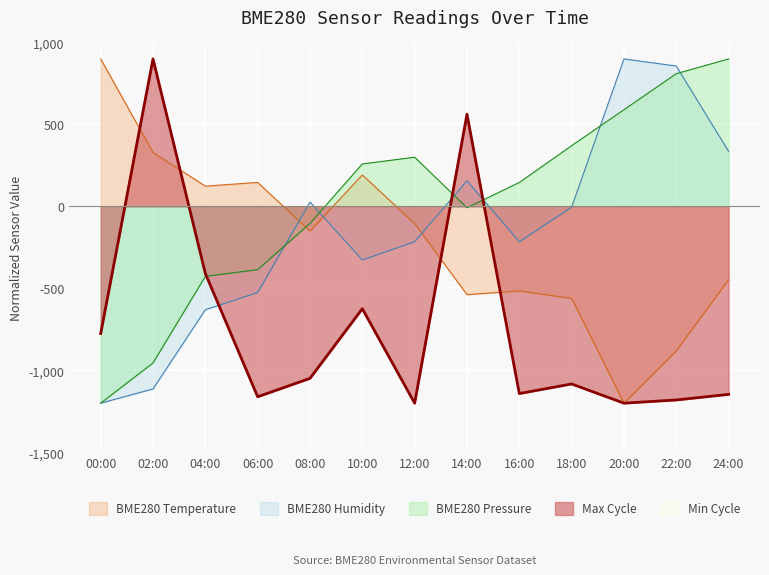

Where do BME280_temperature and BME280_humidity first cross each other?

06:00 and 08:00